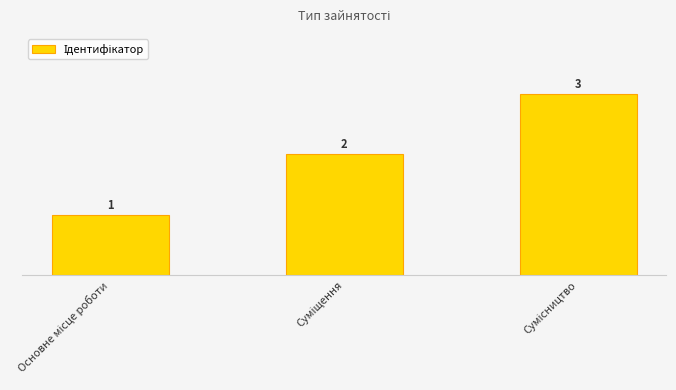

How many bars are there in total?

3